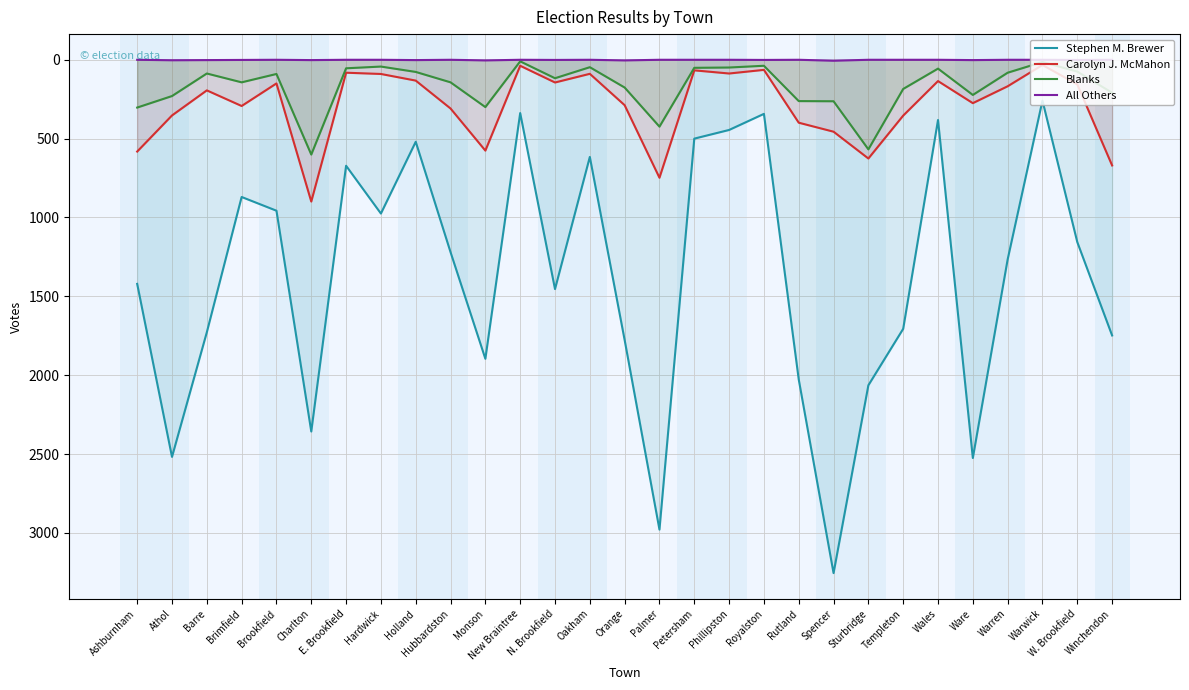

Which category has the lowest value across all series?

Ashburnham